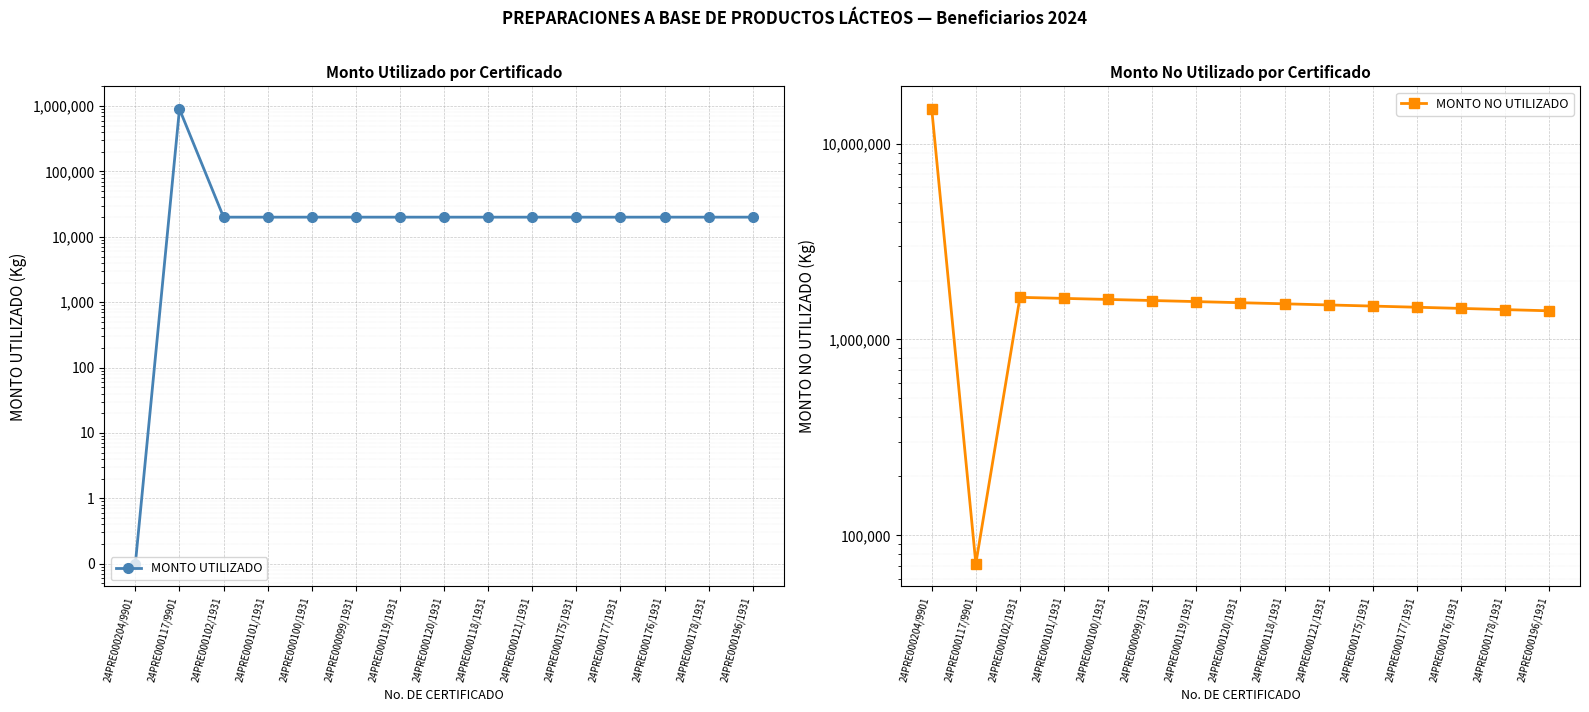

Which has a higher value, 24PRE000178/1931 or 24PRE000101/1931?

24PRE000178/1931